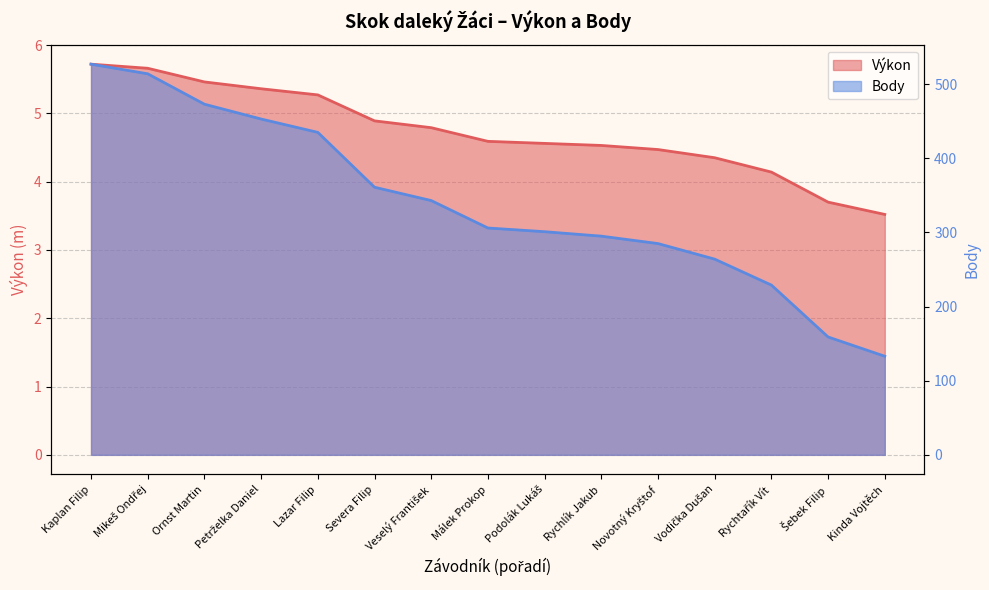

At which label is Body closest to 330?

Veselý František